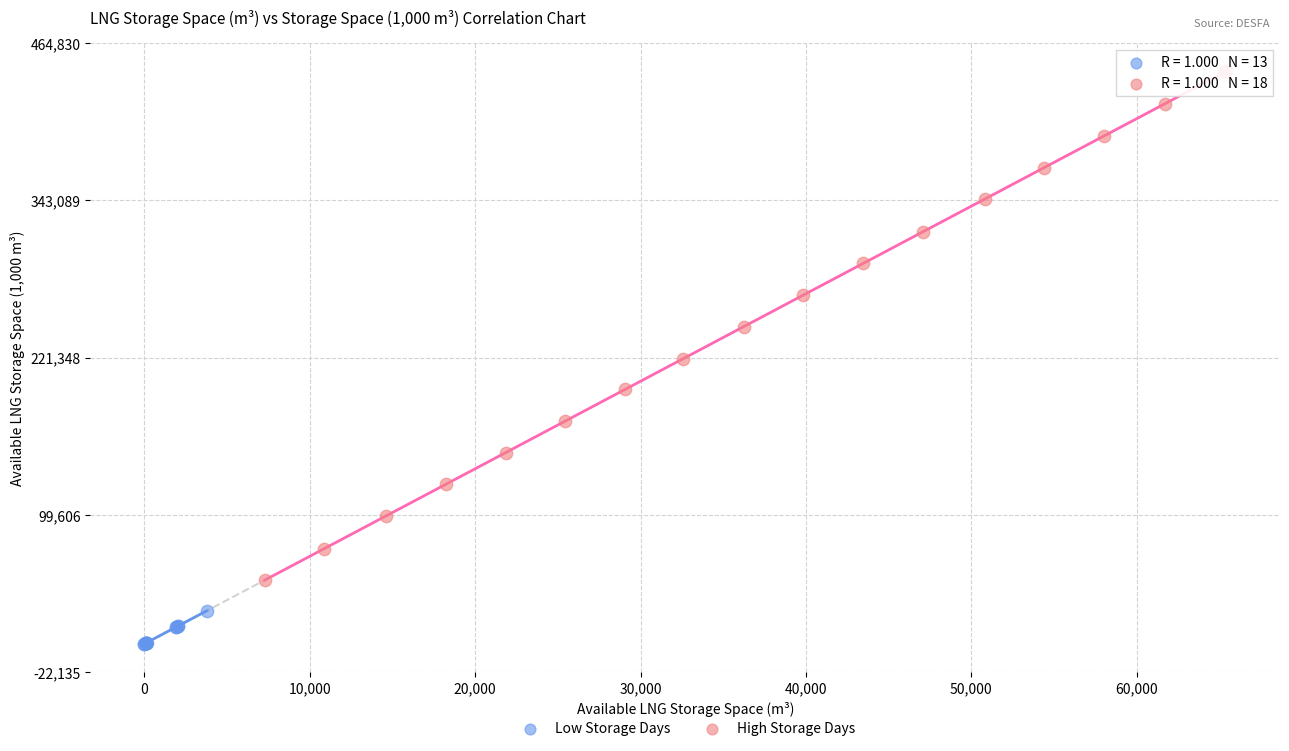

Which series has the largest Y range (max minus min)?

High Storage Days